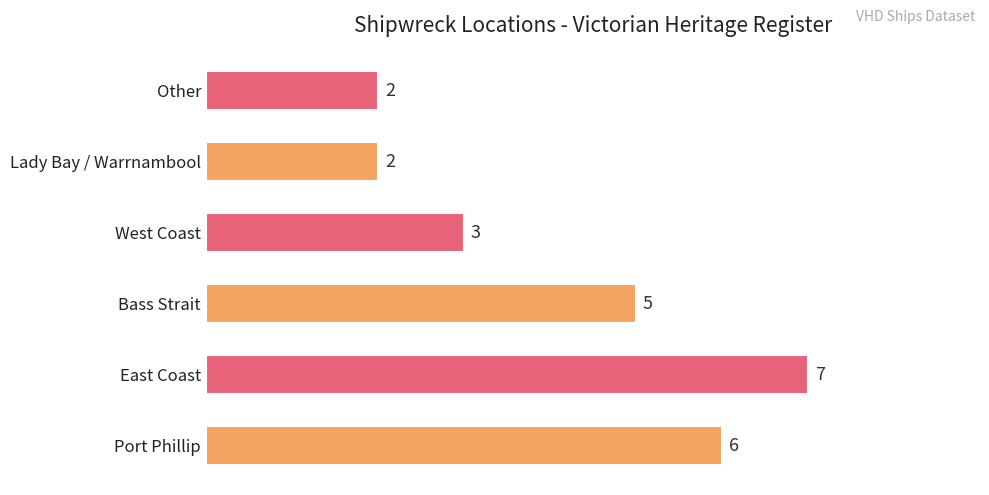

Is it true that the value at Port Phillip is 6?

True